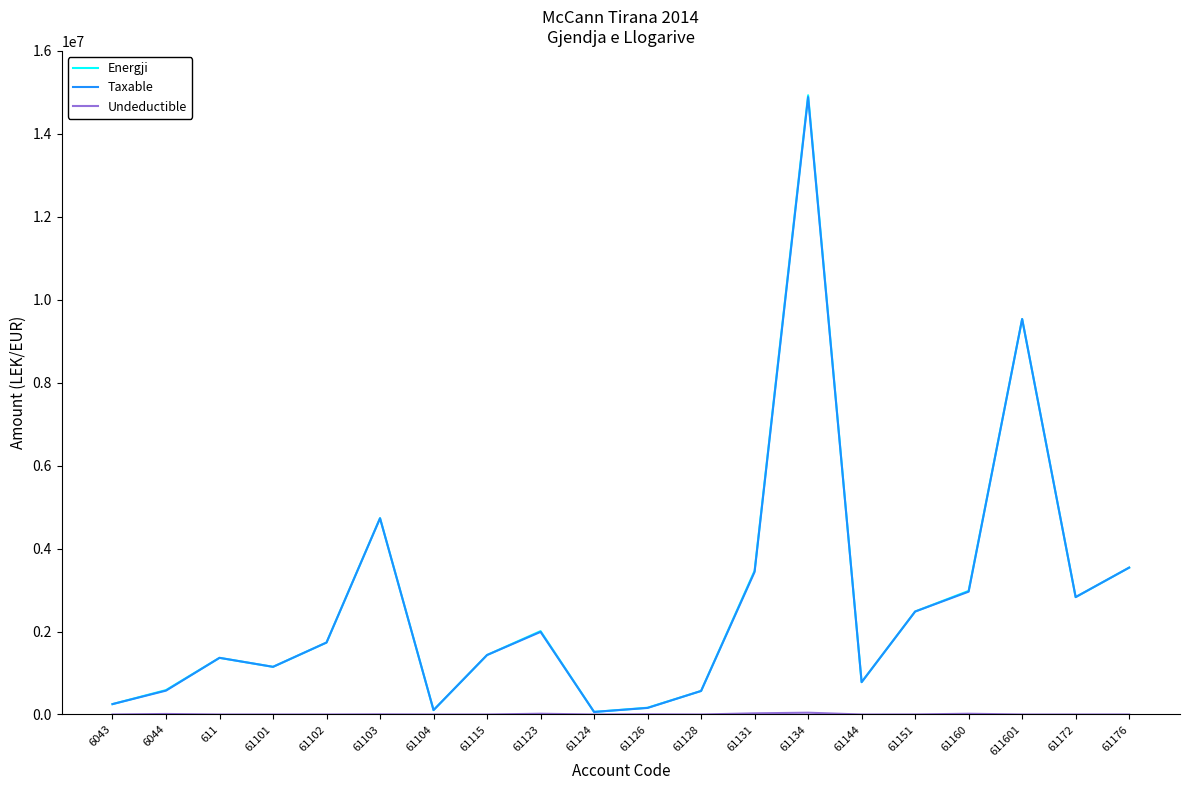

Between 61126 and 61134, which series saw the biggest shift?

Energji